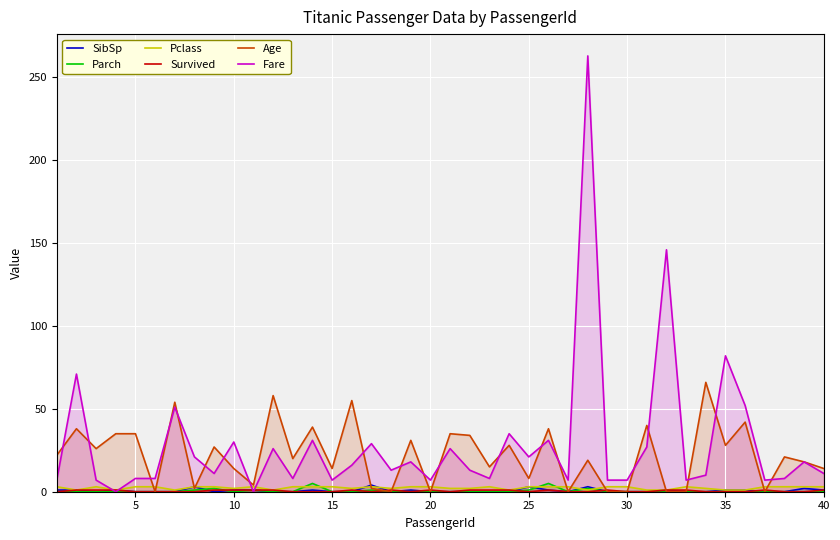

List the series in order of their peak value, highest first.

Fare, Age, Parch, SibSp, Pclass, Survived